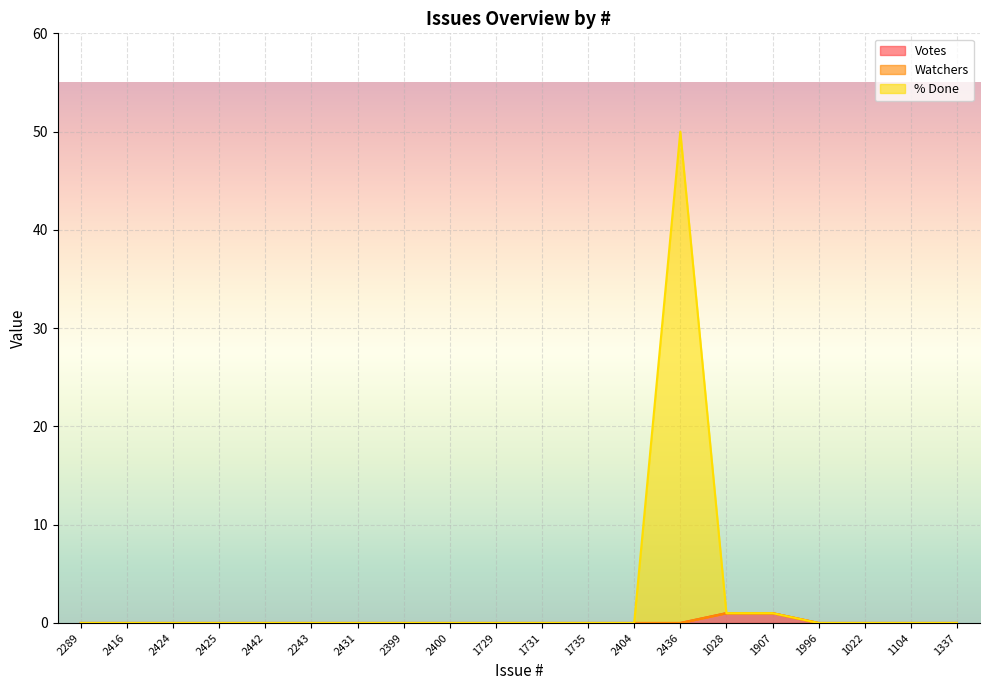

What is the label of the 15th point from the right?

2243